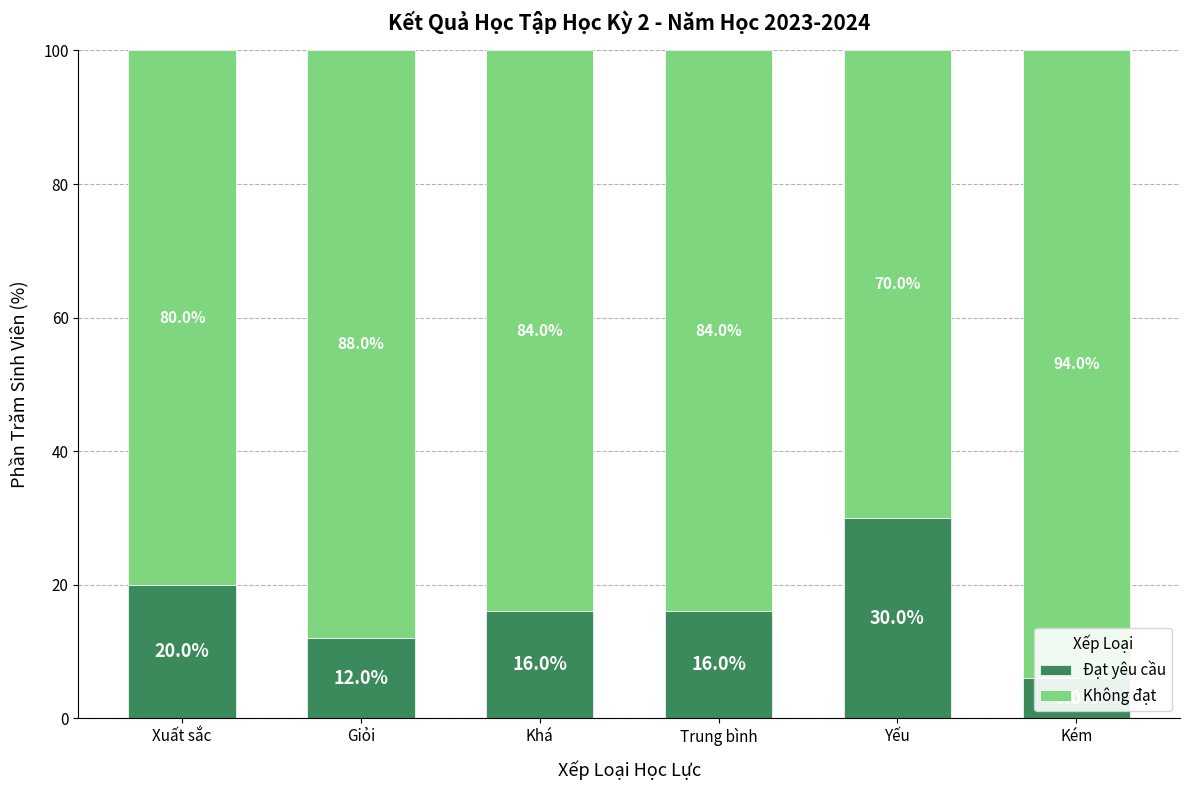

Which label corresponds to the smallest value in the chart?

Kém